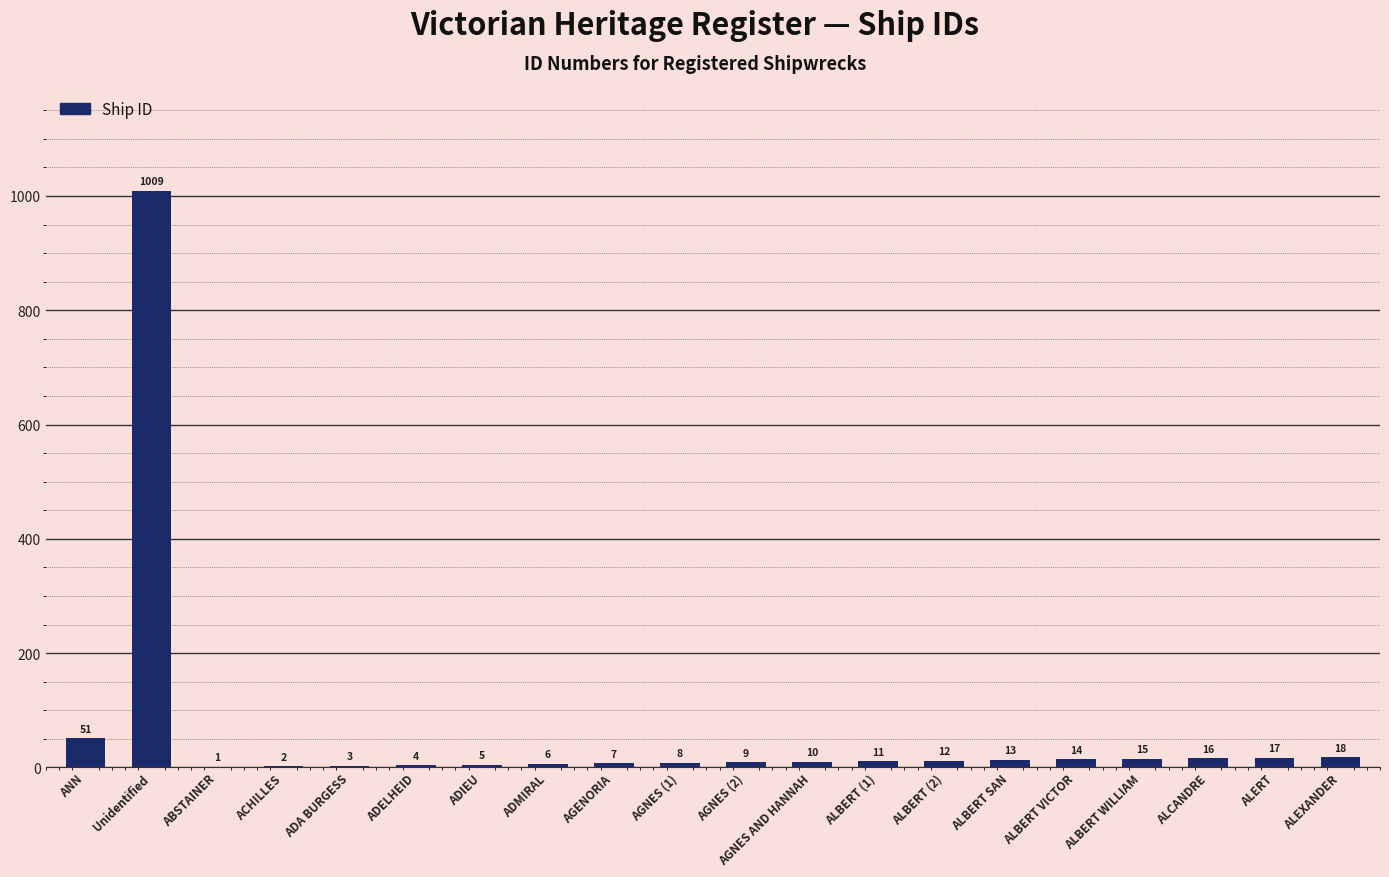

Reading right to left, list all the values displayed in this chart.

18	17	16	15	14	13	12	11	10	9	8	7	6	5	4	3	2	1	1009	51